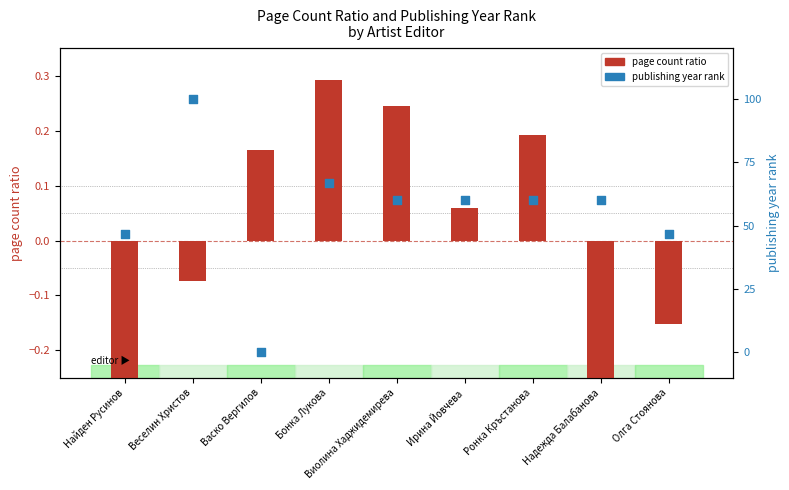

What is the total value across all series at Васко Вергилов?

0.2